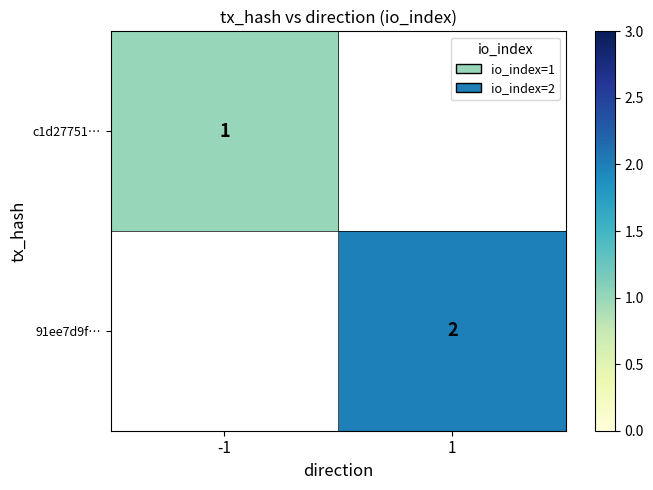

True or false: 91ee7d9f… has a value of 2 at 1.

True